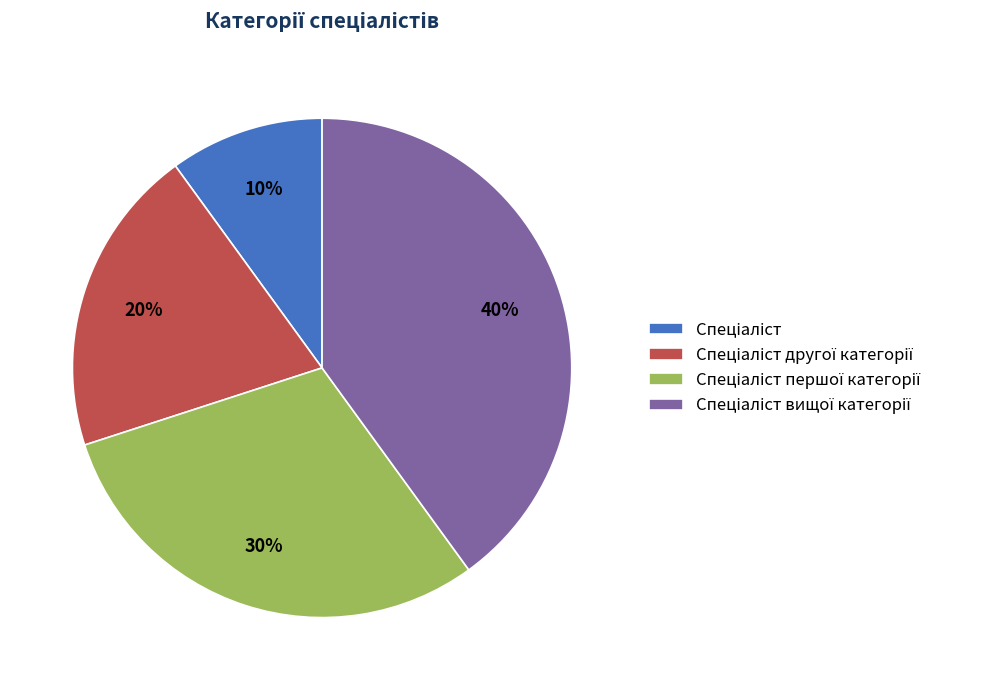

To the nearest percent, what is the average slice percentage?

25%